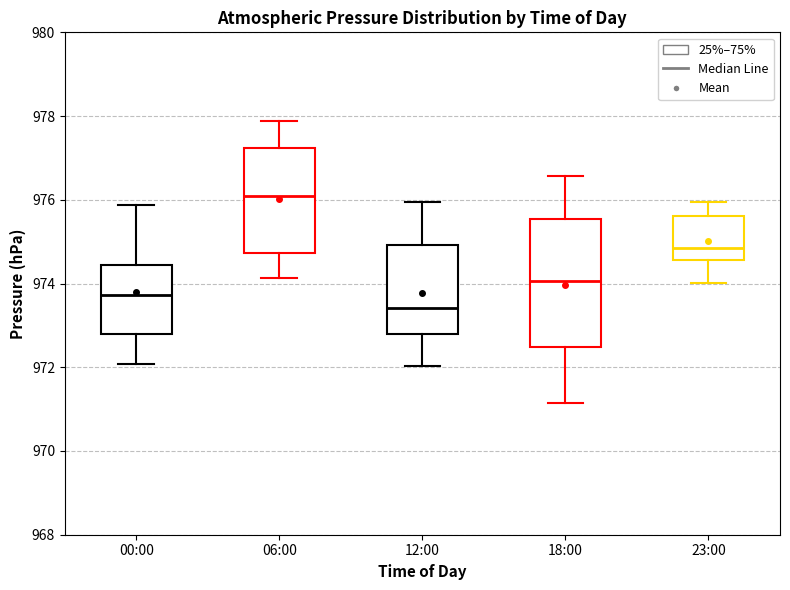

Reading left to right, read every box against the y-axis: the position of its median line, the range the box covers, and the ends of its whiskers. The values are not printed on the chart, so give them approximately, as read against the axis.

00:00: median 973.8, box 972.8 to 974.4, whiskers 972.0 to 975.8
06:00: median 976.0, box 974.8 to 977.2, whiskers 974.2 to 977.8
12:00: median 973.4, box 972.8 to 975.0, whiskers 972.0 to 976.0
18:00: median 974.0, box 972.4 to 975.6, whiskers 971.2 to 976.6
23:00: median 974.8, box 974.6 to 975.6, whiskers 974.0 to 976.0